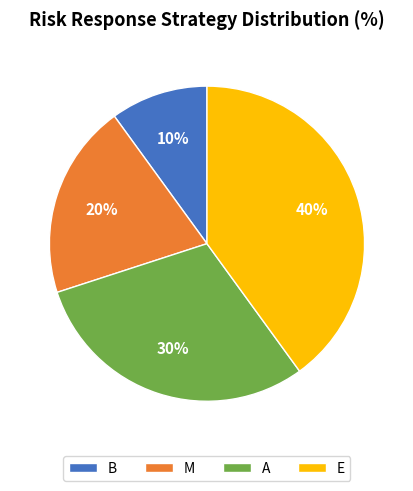

Approximately how many times larger is the value at B compared to M?

0.5